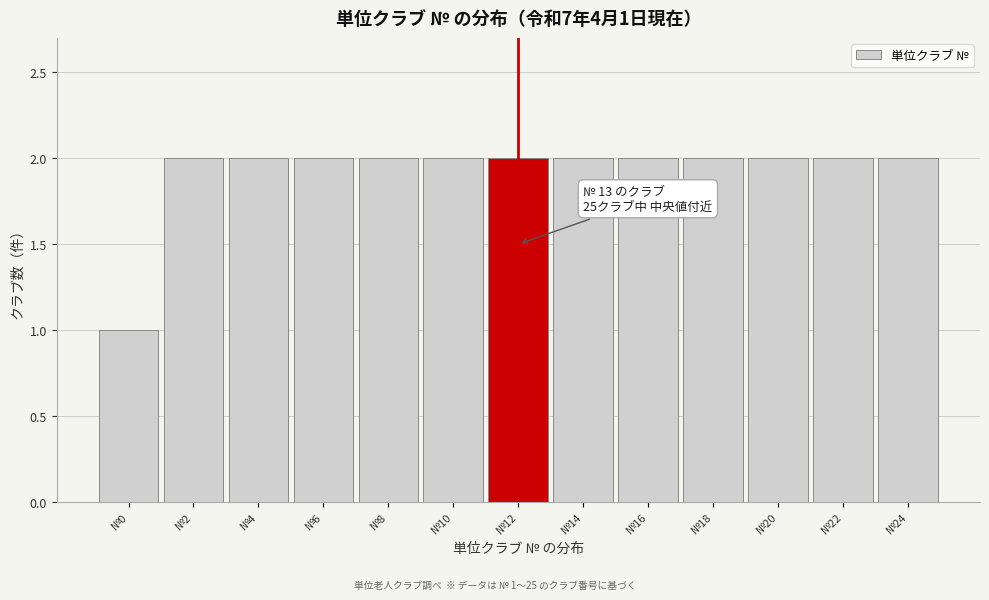

Reading right to left, what are all the values shown in this chart?

2	2	2	2	2	2	2	2	2	2	2	2	1